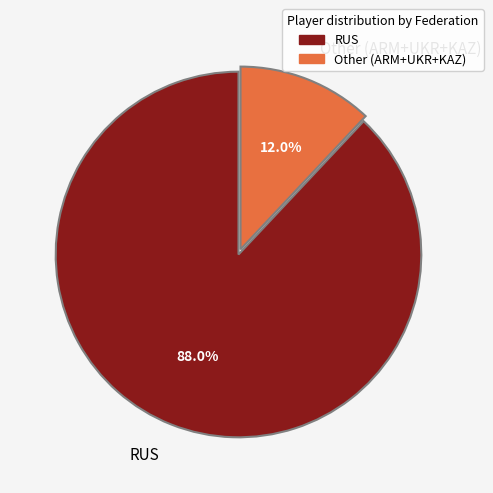

What portion of the pie excludes RUS?

12.0%